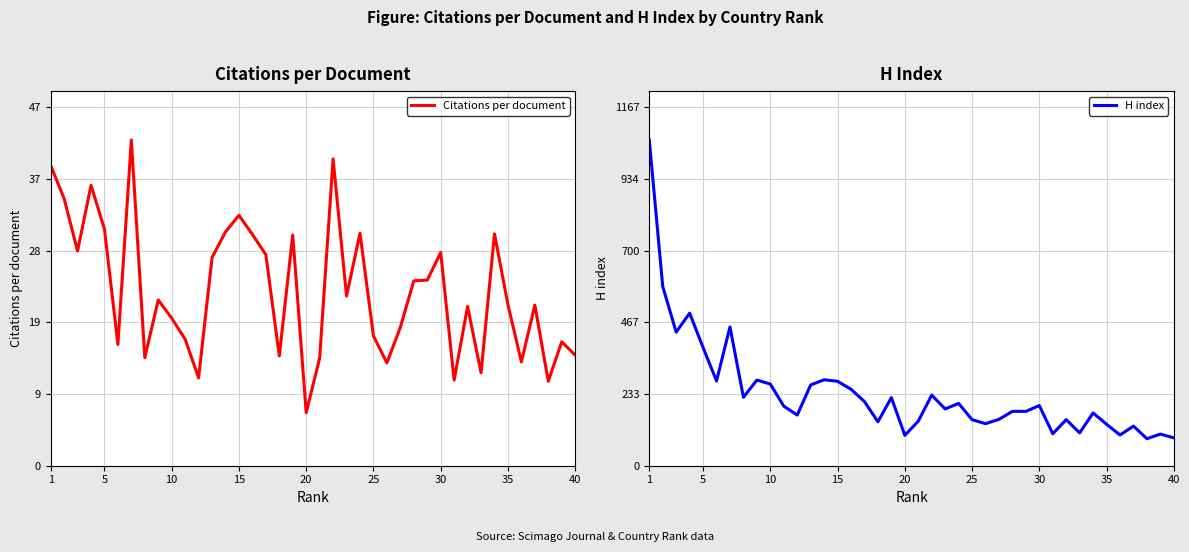

At which label does Citations per document reach its minimum?

20